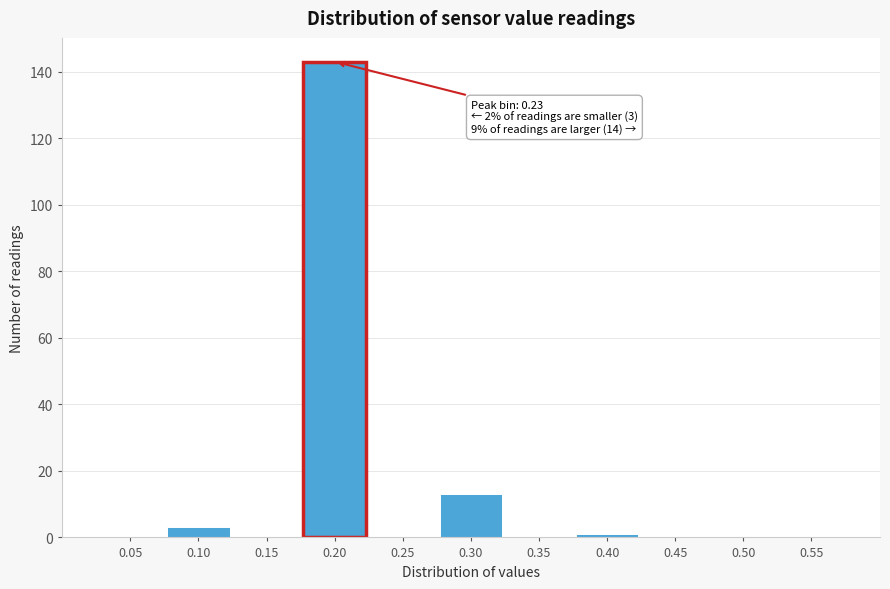

Reading left to right, transcribe all the data shown in this chart.

0.05=0	0.10=3	0.15=0	0.20=143	0.25=0	0.30=13	0.35=0	0.40=1	0.45=0	0.50=0	0.55=0